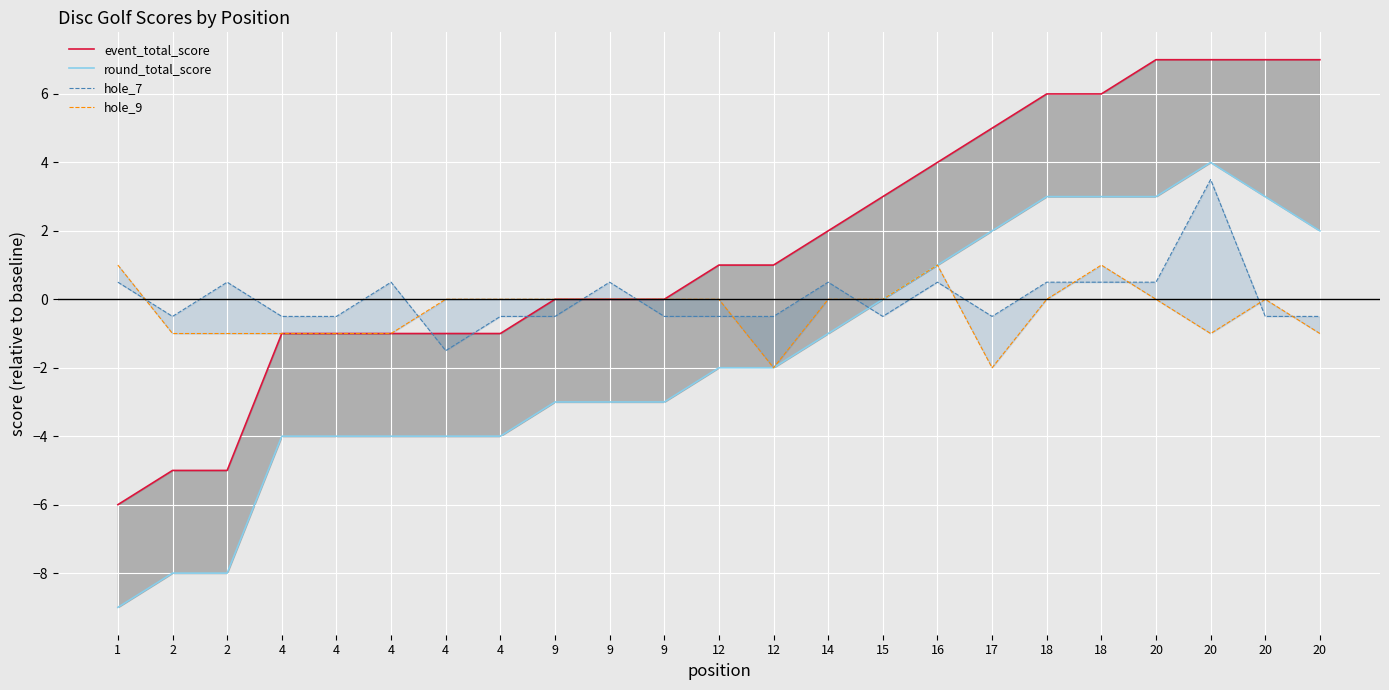

How many interior local peaks does the hole_9 series have?

3